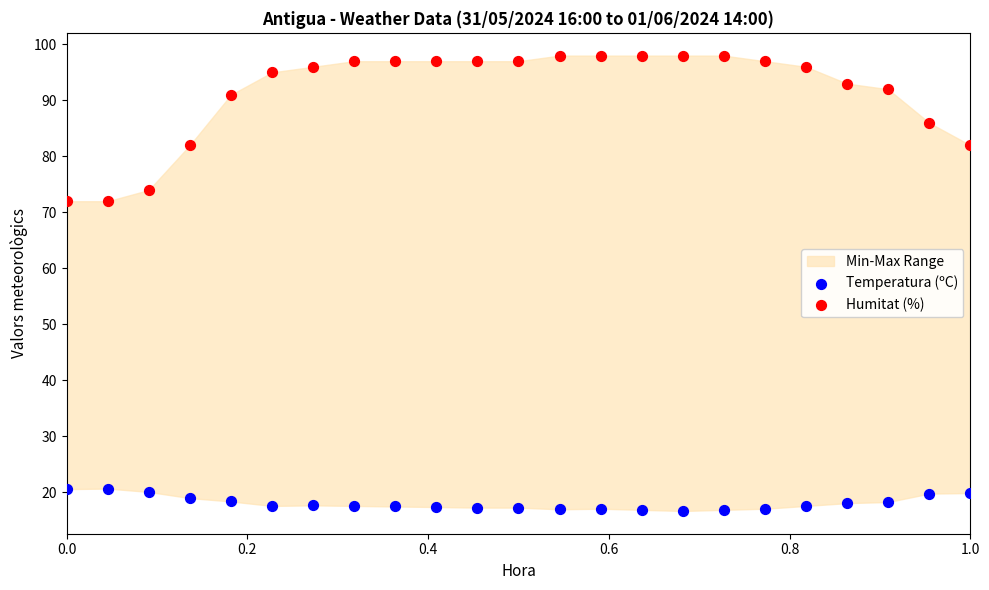

In the Humitat (%) series, what Y value is closest to 85?

86.0